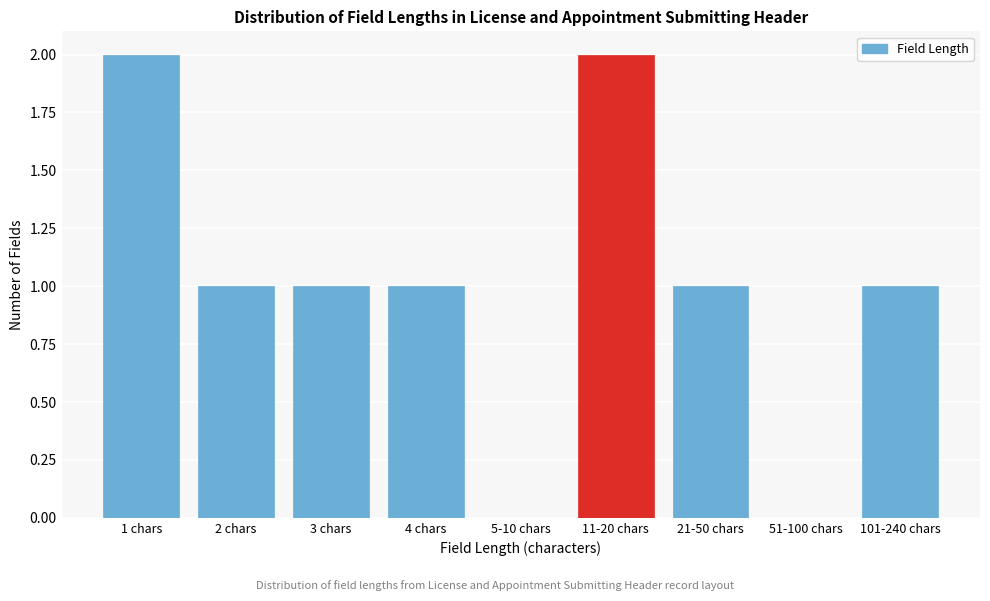

Reading right to left, what are all the values shown in this chart?

101-240 chars=1	51-100 chars=0	21-50 chars=1	11-20 chars=2	5-10 chars=0	4 chars=1	3 chars=1	2 chars=1	1 chars=2